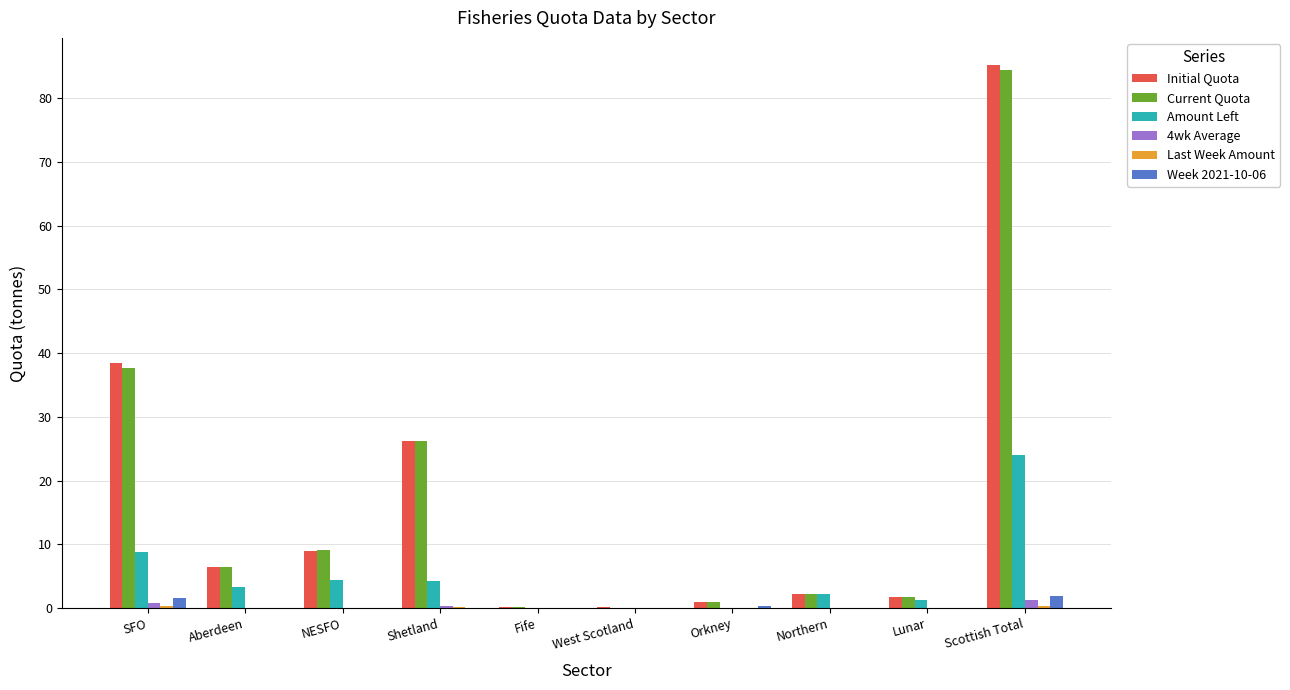

What is the average value of the Current Quota series?

16.9